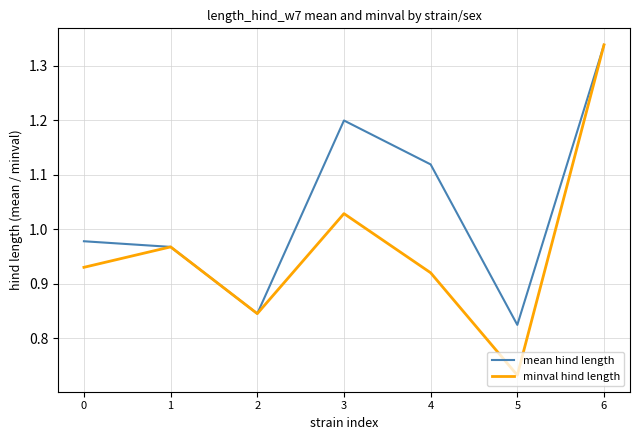

Which label corresponds to the smallest value in the chart?

5